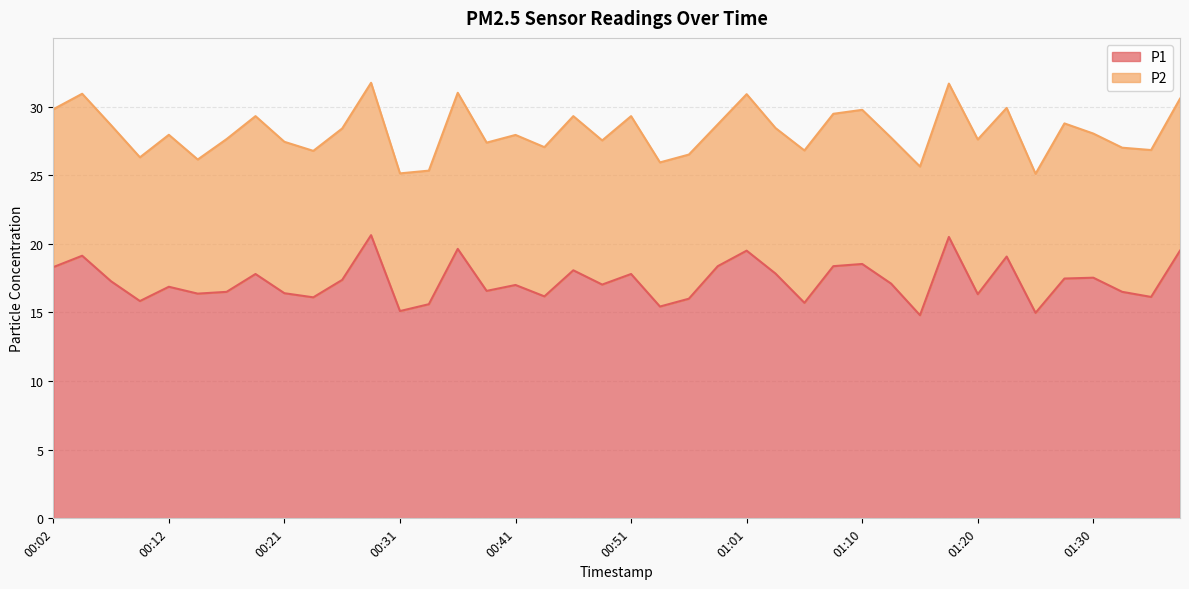

Approximately how many times larger is the value at 00:26 compared to 00:31?

1.2